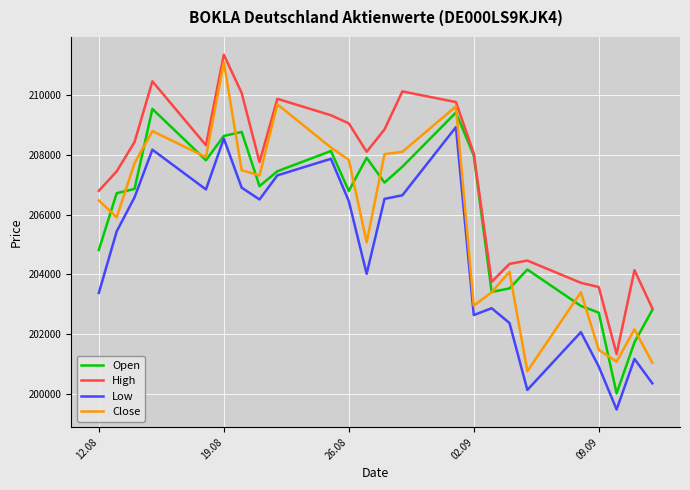

True or false: Low and High cross at least once.

False